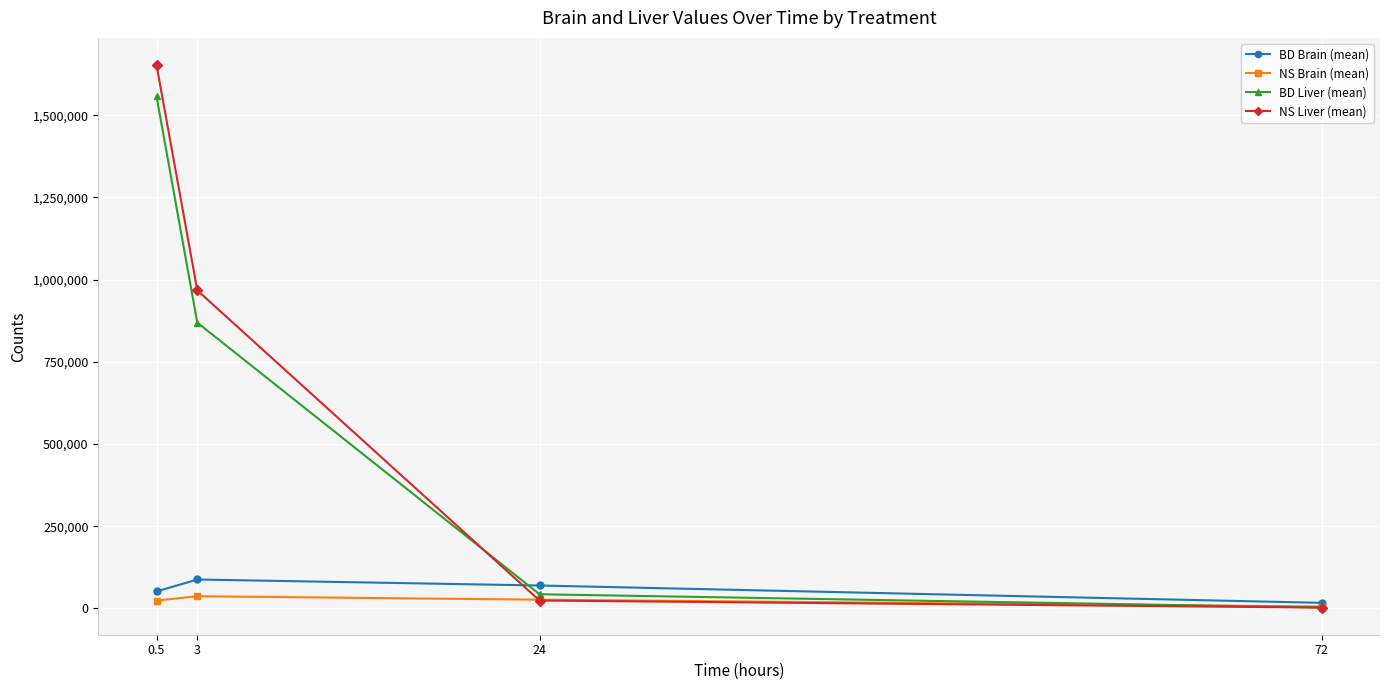

How many interior local peaks does the NS Brain (mean) series have?

1